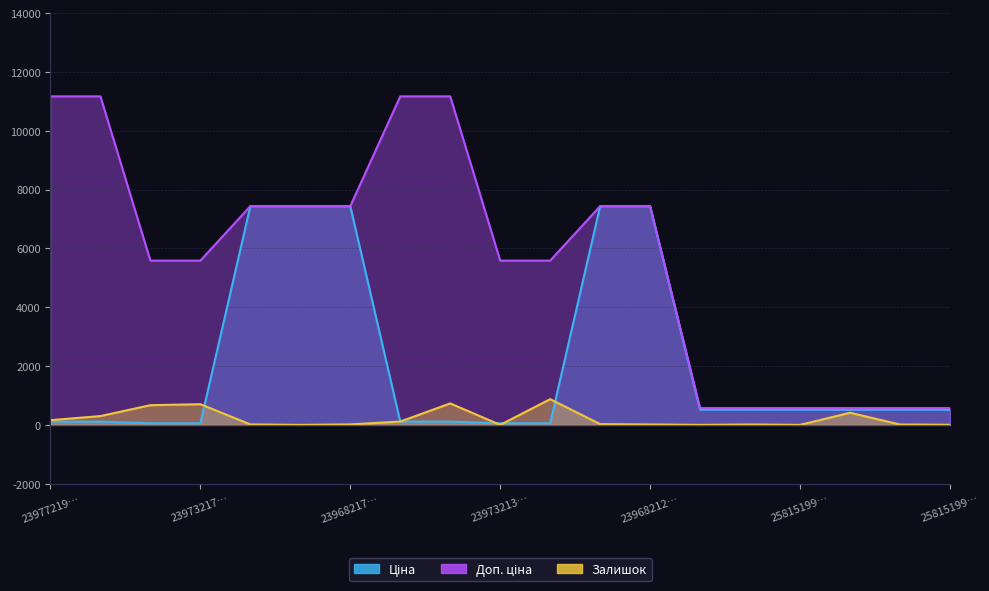

After their last crossing, which series has the higher values: Ціна or Залишок?

Ціна